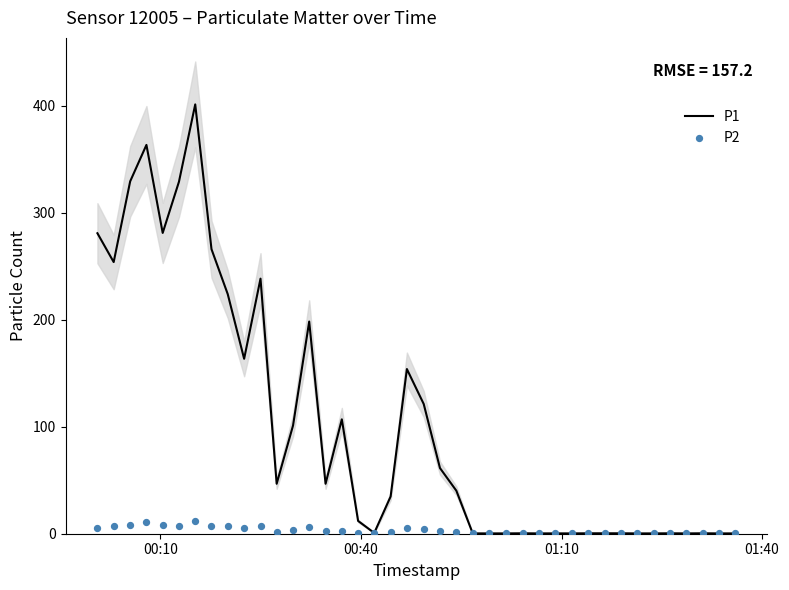

Is the value of P1 at 8 greater than the value of P2 at 37?

Yes